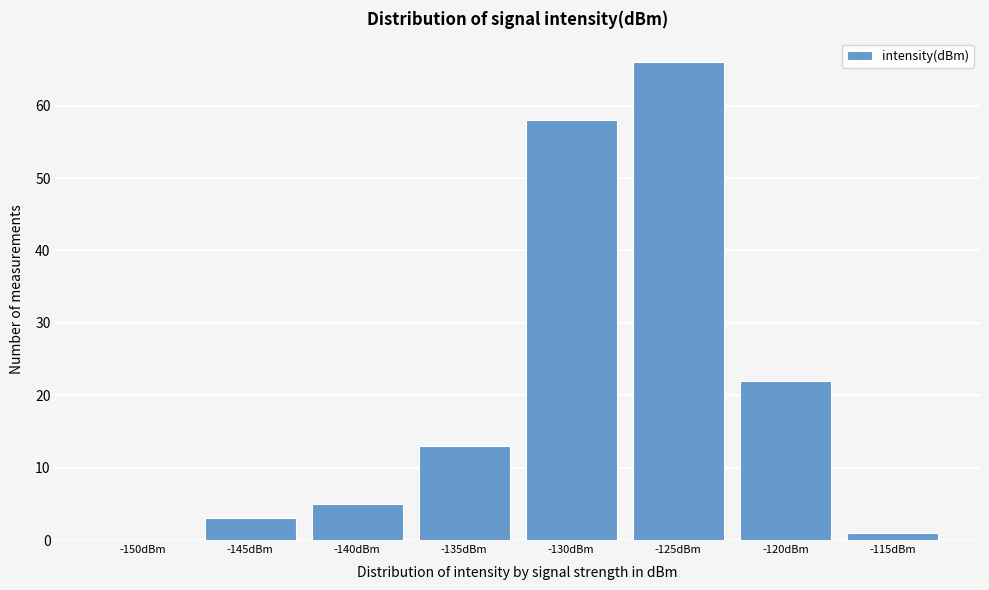

Reading left to right, what are all the values shown in this chart?

-150dBm=0	-145dBm=3	-140dBm=5	-135dBm=13	-130dBm=58	-125dBm=66	-120dBm=22	-115dBm=1